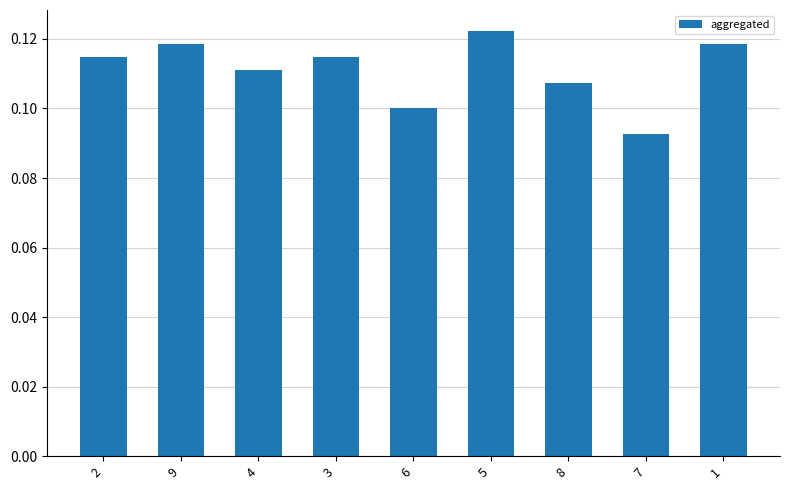

How many values are between 0 and 1?

9